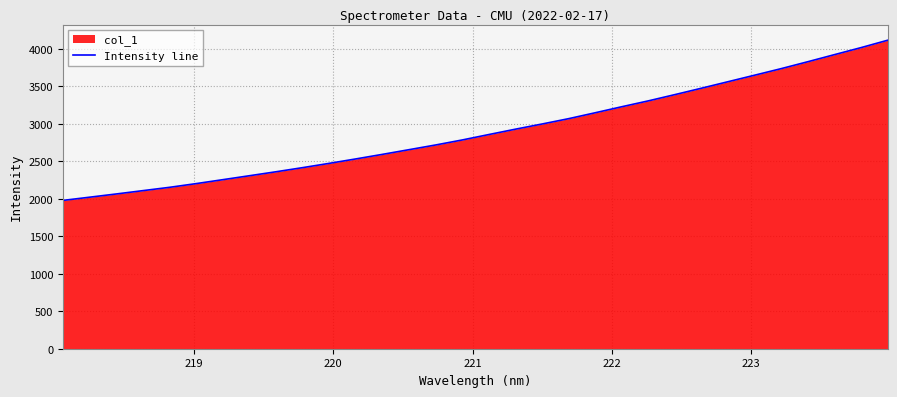

What is the maximum value shown in the chart?

4115.0